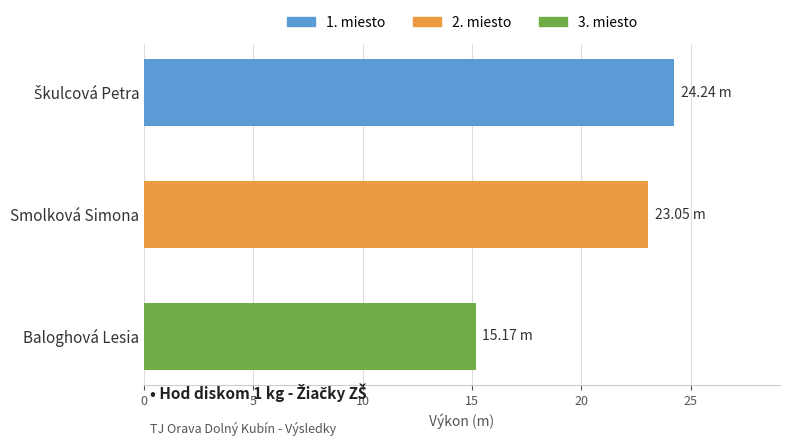

What is the average value?

20.8